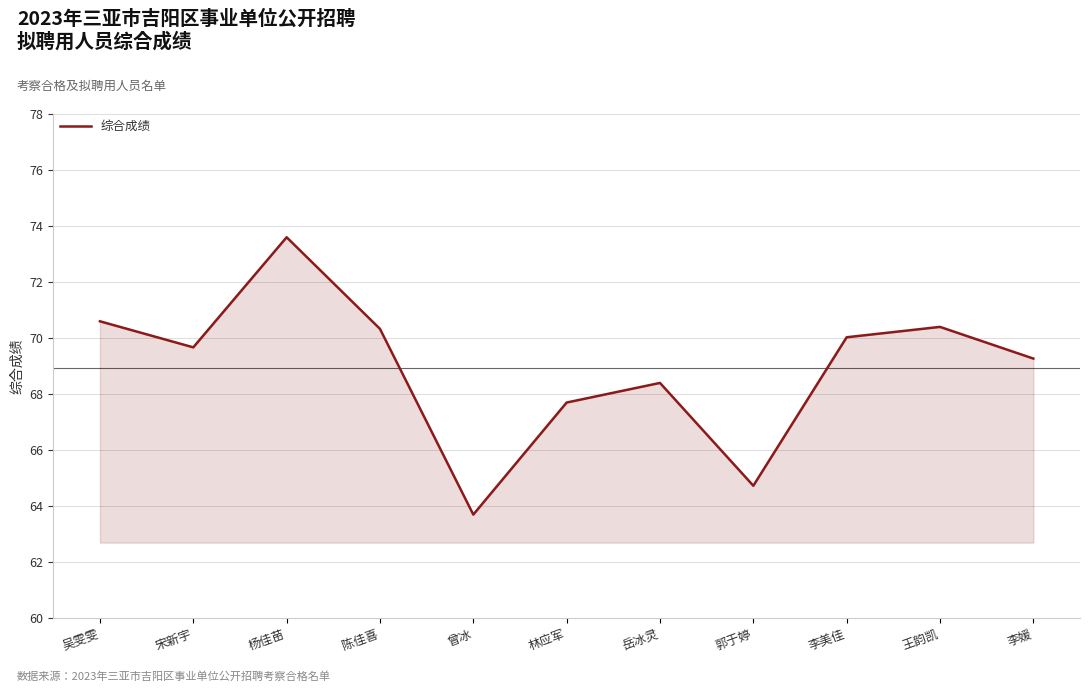

The chart shows a value of 69.3 at 李媛. True or false?

True